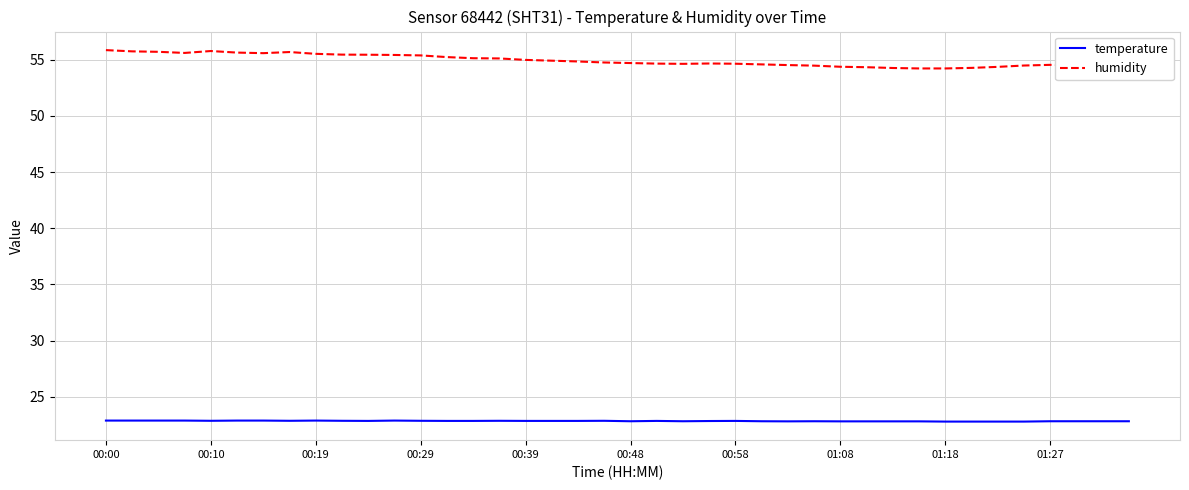

What is the greatest value displayed?

55.9